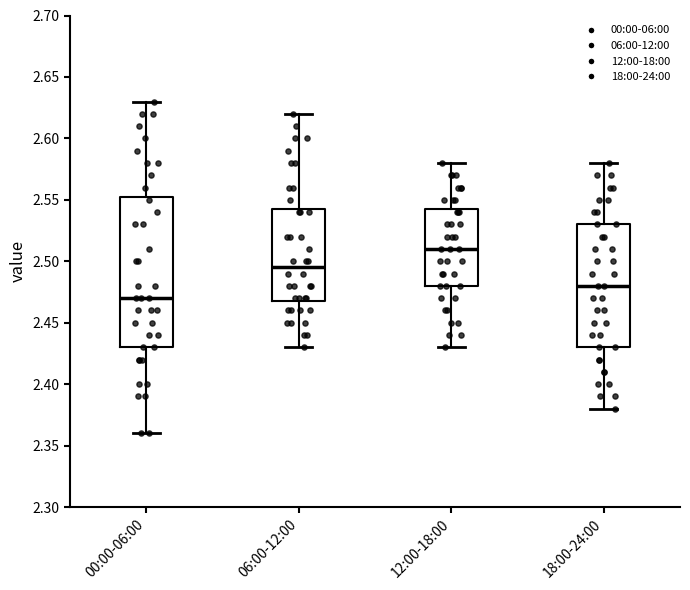

Which box is the tallest, from its lower edge to its upper edge?

00:00-06:00